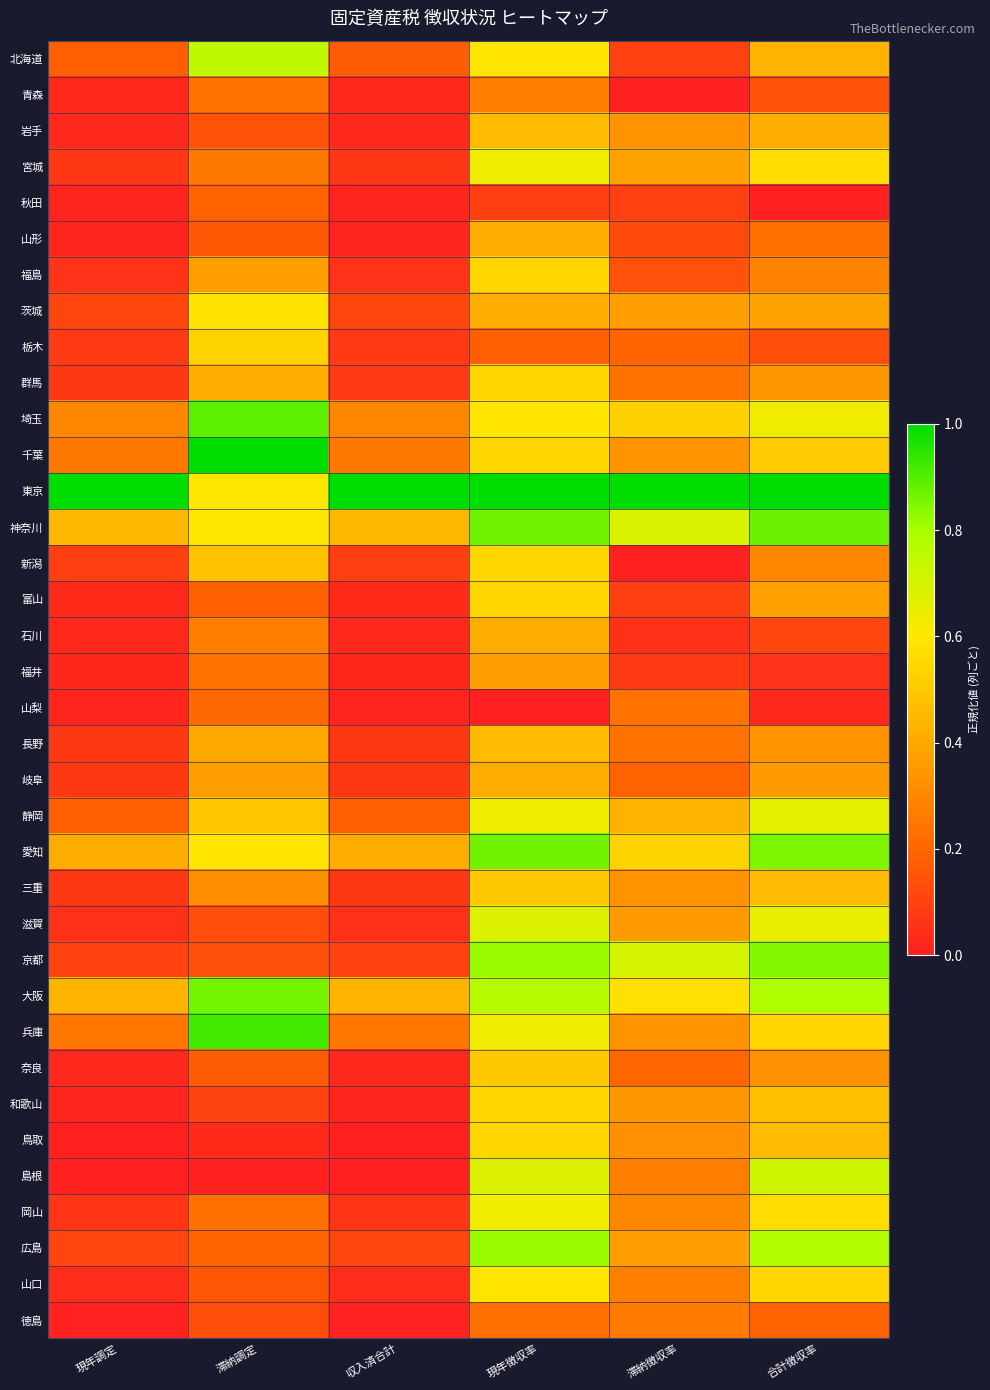

At how many categories does at least one series exceed 0?

6